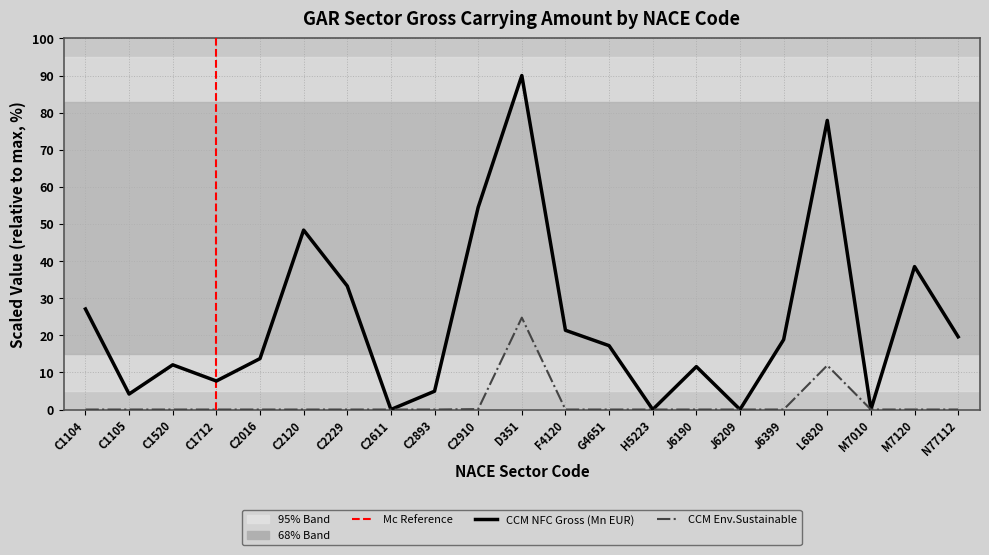

At N77112, list the series in order from largest to smallest.

CCM NFC Gross (Mn EUR), CCM NFC Env.Sust.